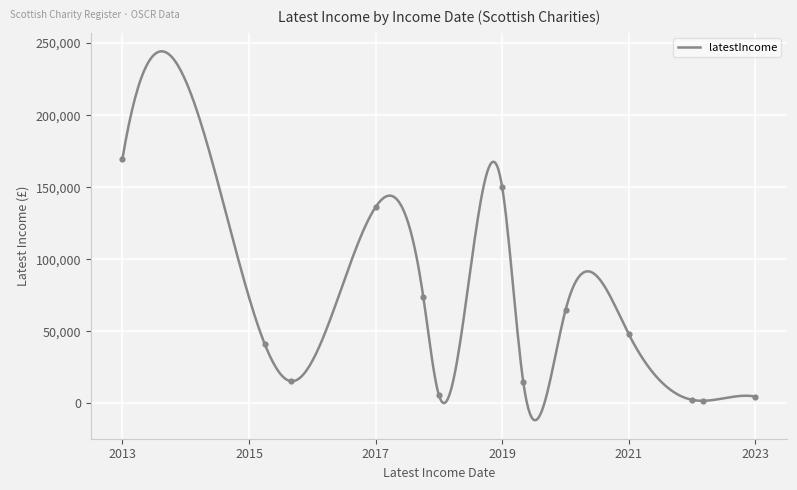

Approximately how many times larger is the value at 2018-03-31 compared to 2017-12-31?

0.3